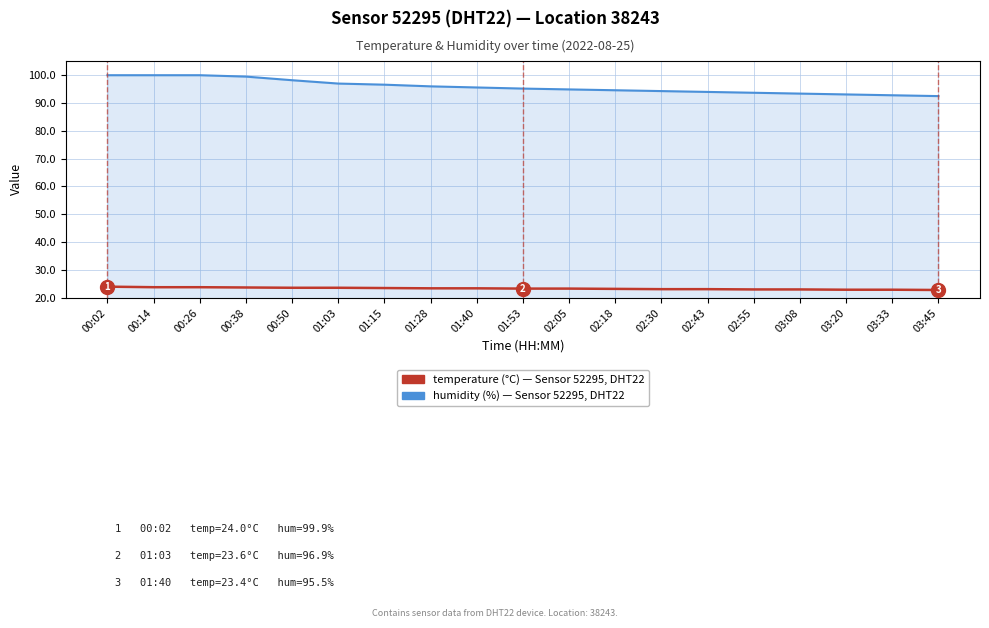

What is the total value across all series at 03:08?

116.3